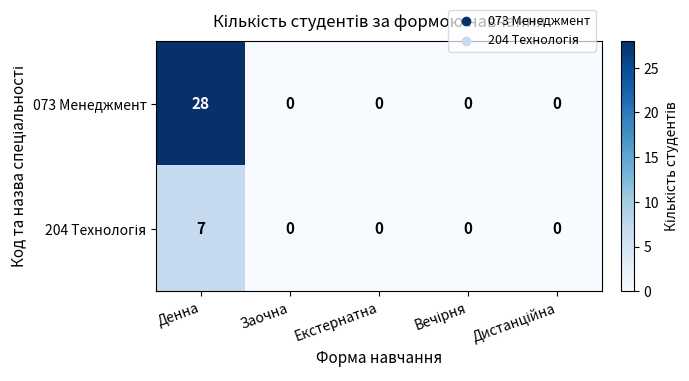

How many categories are shown in the chart?

5